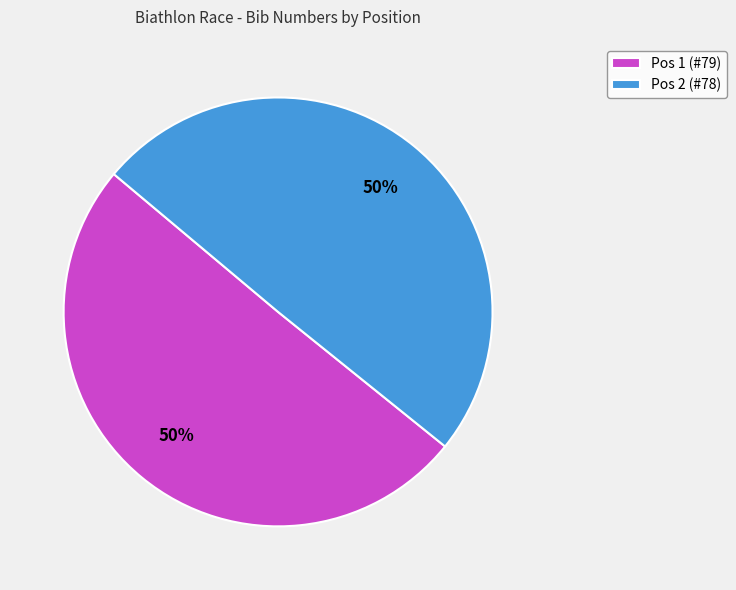

Combined, do Pos 1 (#79) and Pos 2 (#78) account for over 50%?

Yes